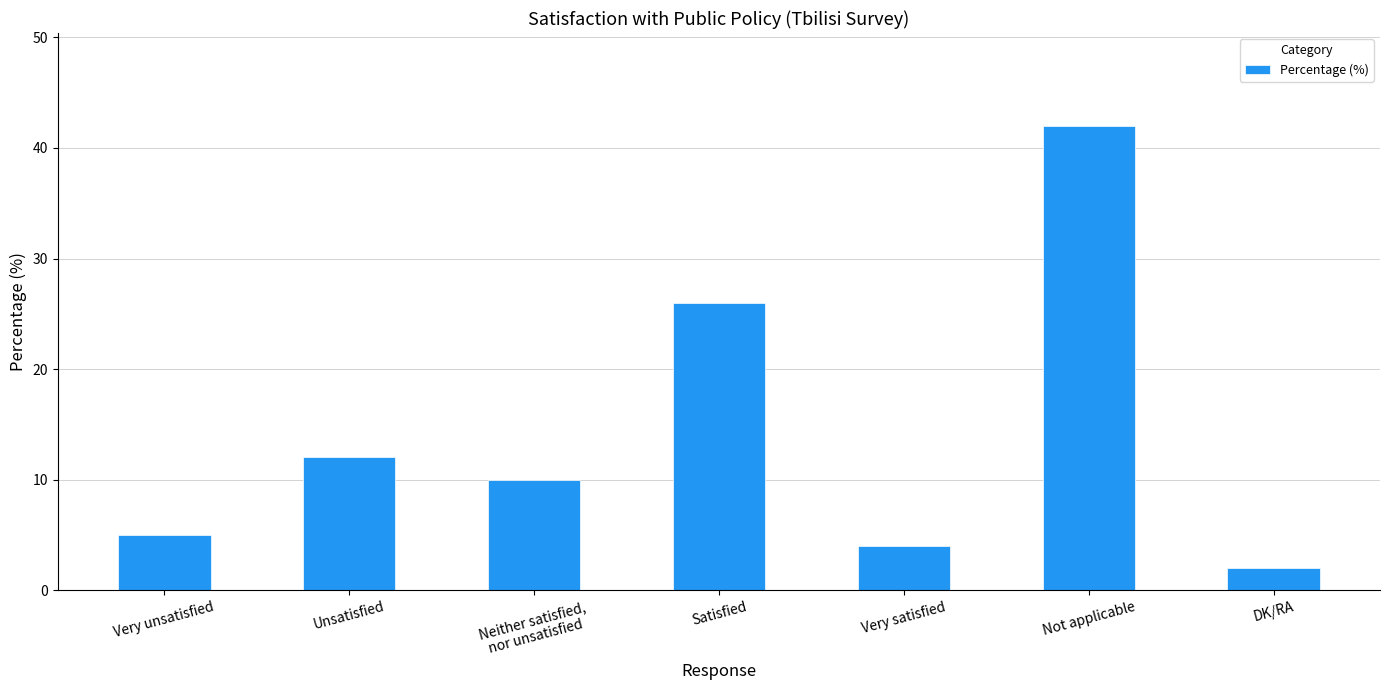

True or false: the data shows 7 at Unsatisfied.

False